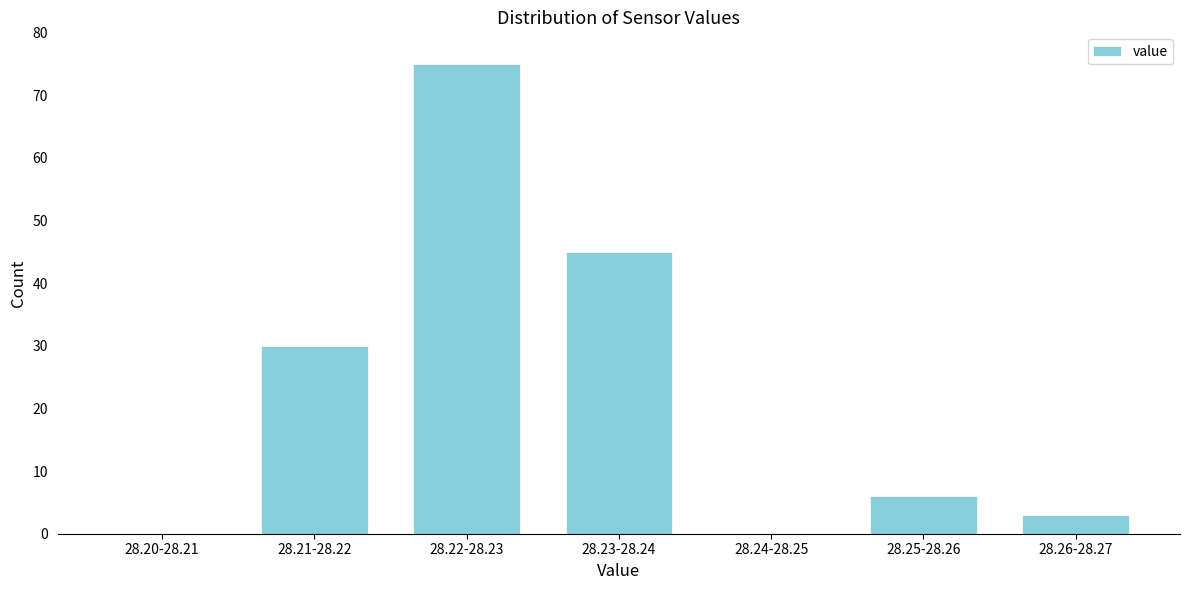

Reading left to right, what are all the values shown in this chart?

28.20-28.21=0	28.21-28.22=30	28.22-28.23=75	28.23-28.24=45	28.24-28.25=0	28.25-28.26=6	28.26-28.27=3